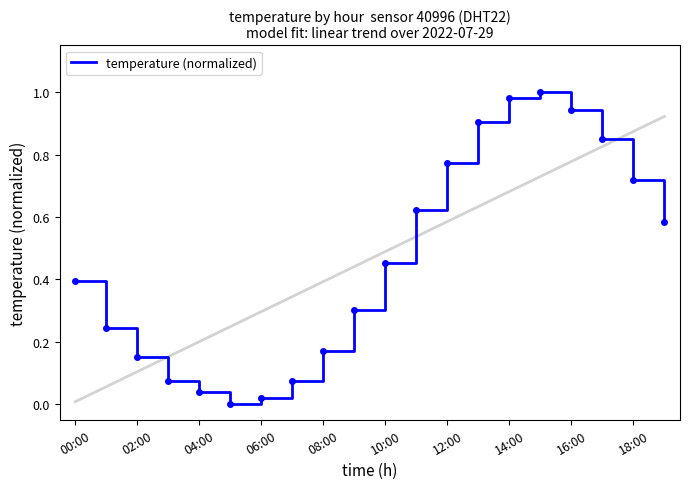

What is the difference between the maximum and minimum values?

1.0